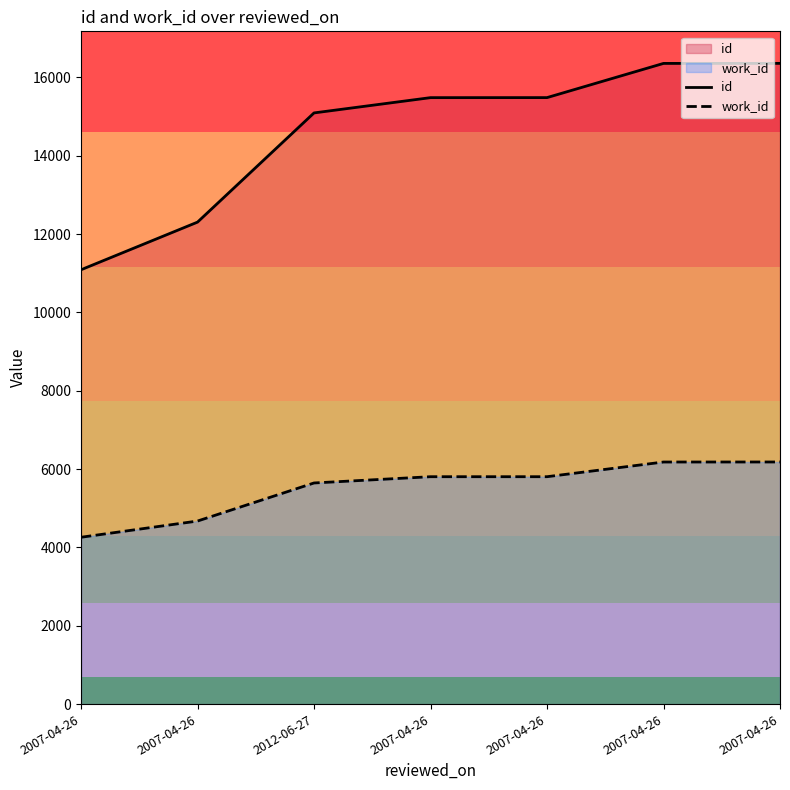

The value of id at 2007-04-26 is 16360. True or false?

True